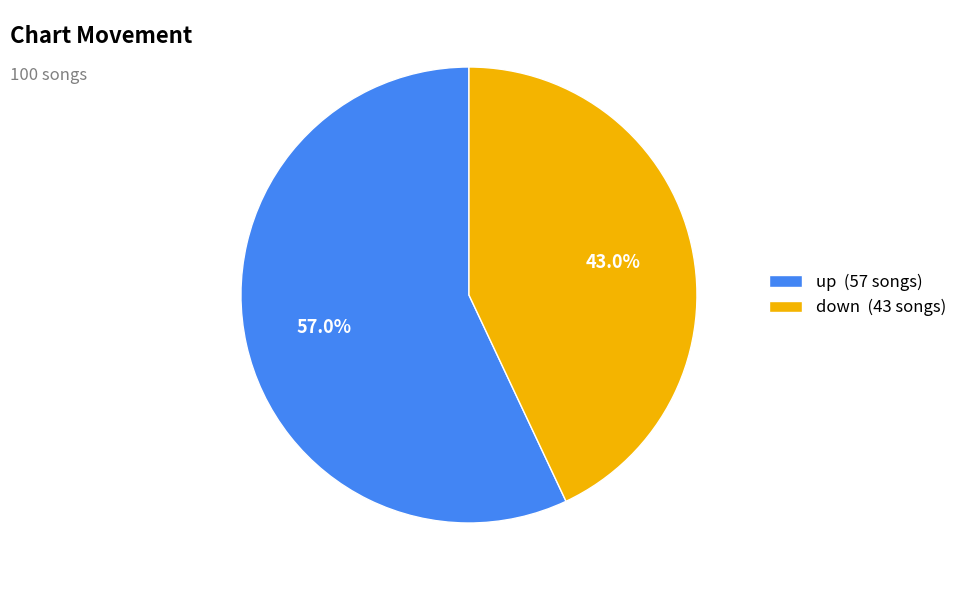

Does any single category account for the majority?

Yes